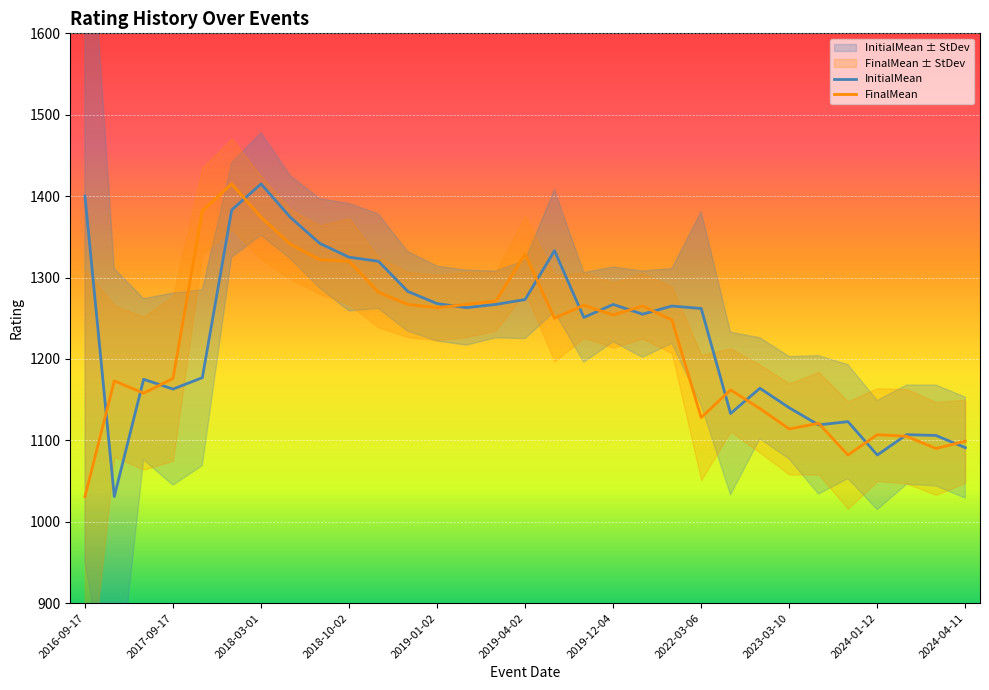

How many intersections are there between InitialMean and FinalMean?

17